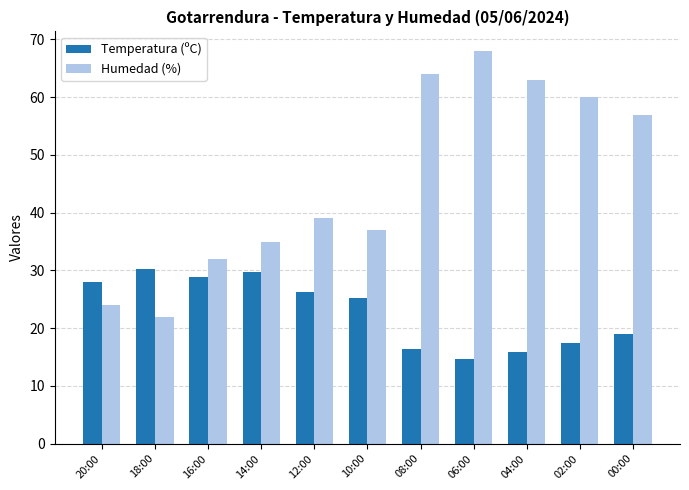

Which series has the largest total across all categories?

Humedad (%)